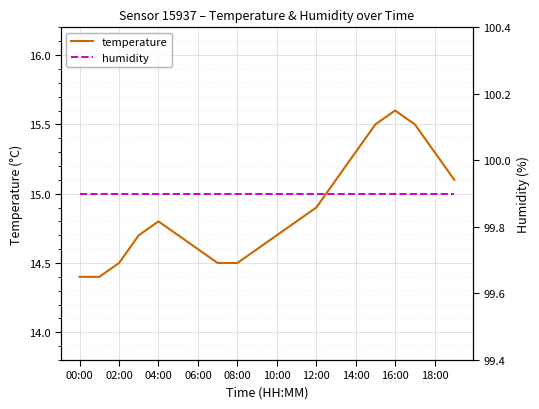

How many distinct data groups are displayed?

2